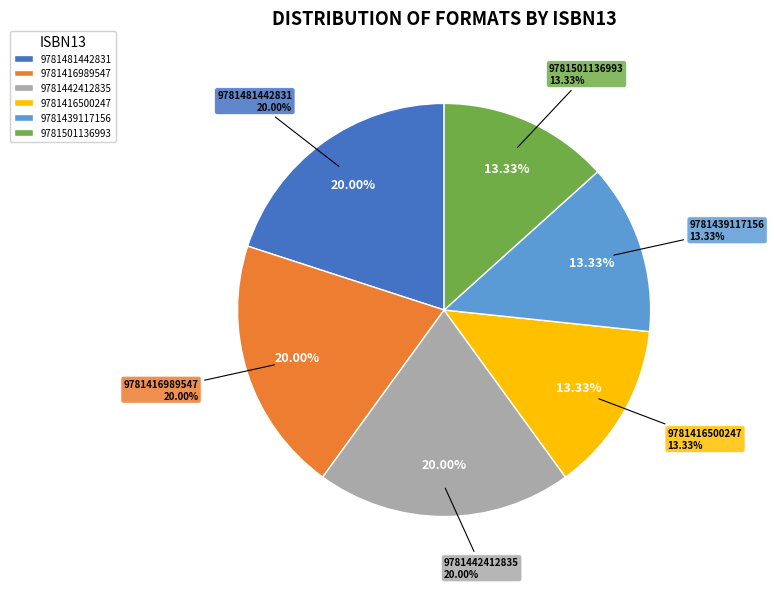

How many slices are in this pie chart?

6